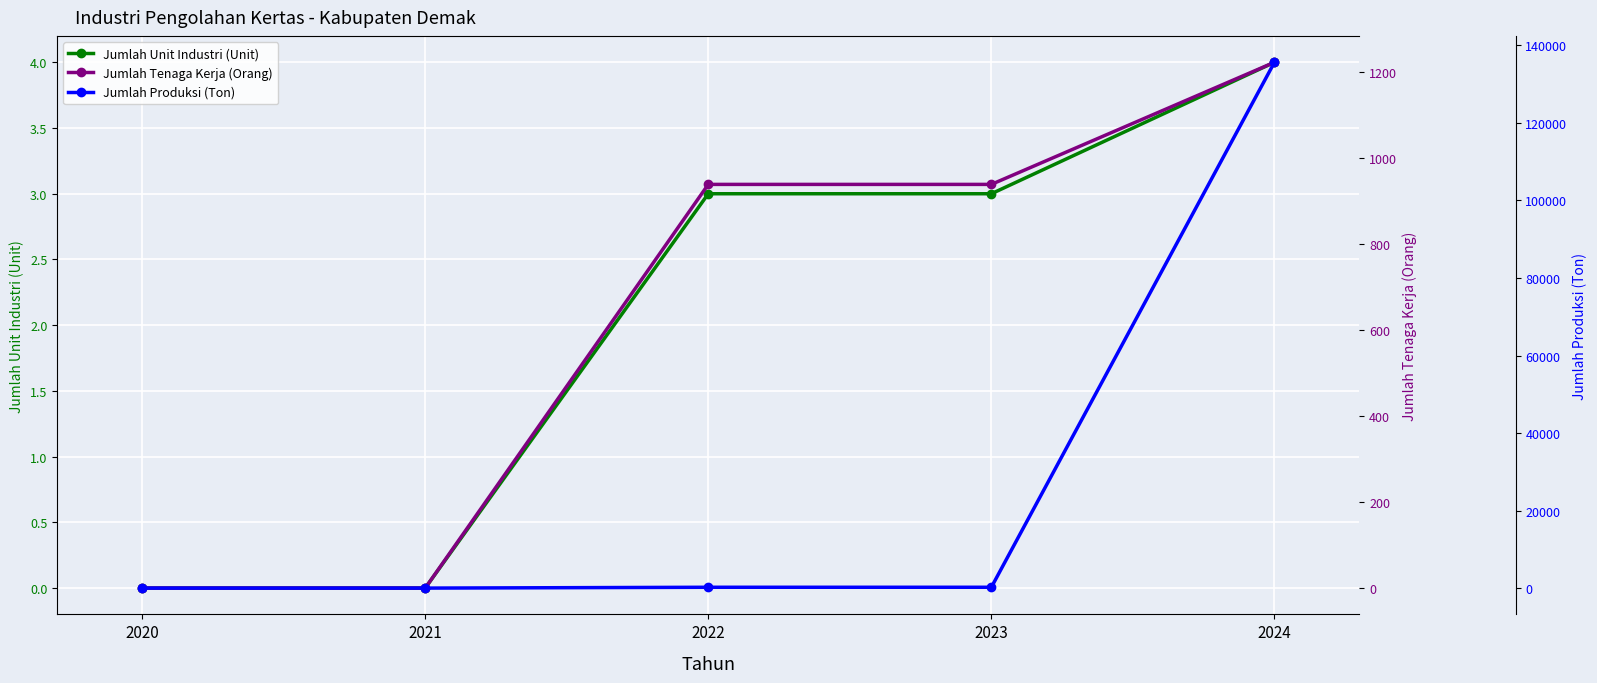

Is the value of Jumlah Produksi (Ton) at 2023 greater than the value of Jumlah Unit Industri (Unit) at 2020?

Yes